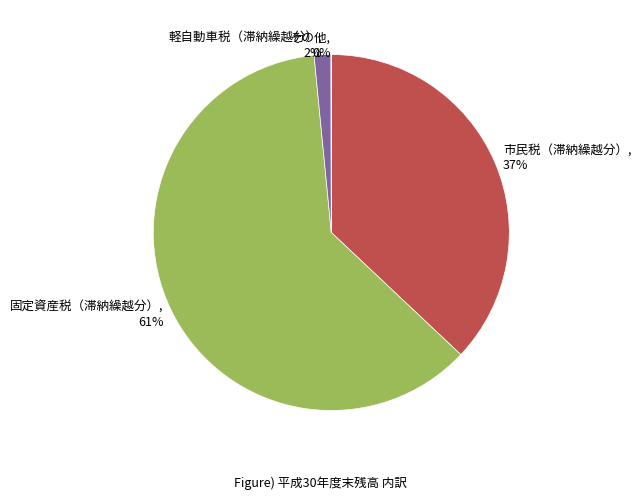

Which slice is the largest?

固定資産税（滞納繰越分）, 61%